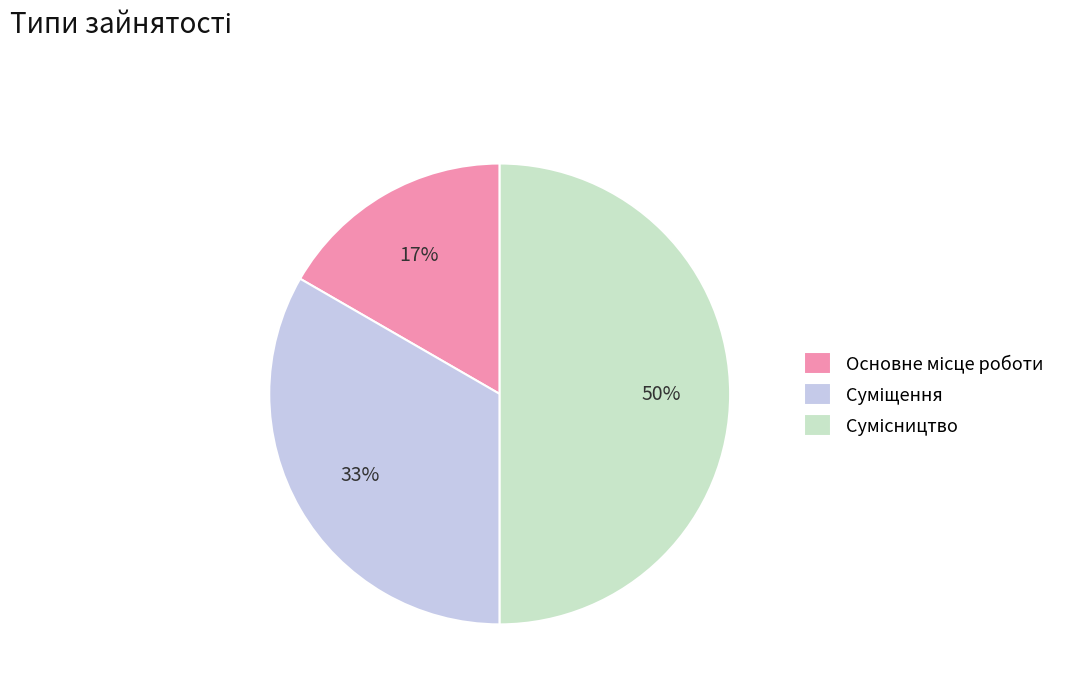

To the nearest percent, what is the average slice percentage?

33%